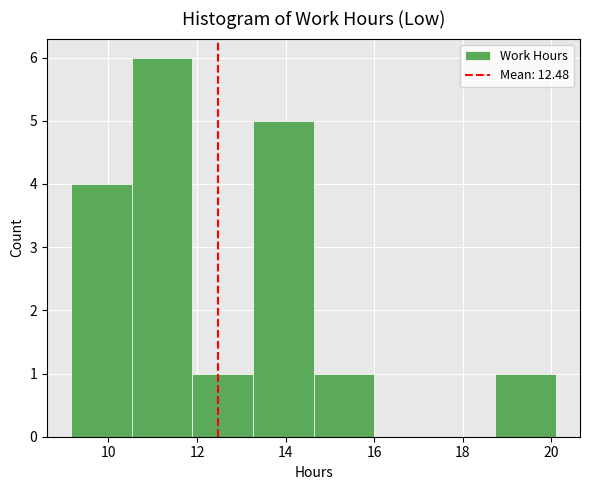

How tall is the bar that spans 14.6 to 16.0 on the x-axis? Neither the bar edges nor the heights are printed on the chart, so give them approximately, as read against the axes.

1